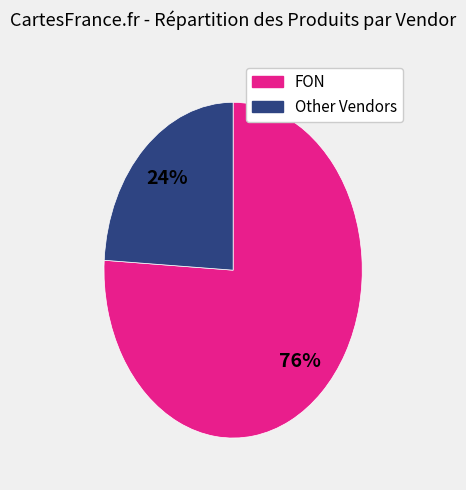

Is there a majority slice in this chart?

Yes